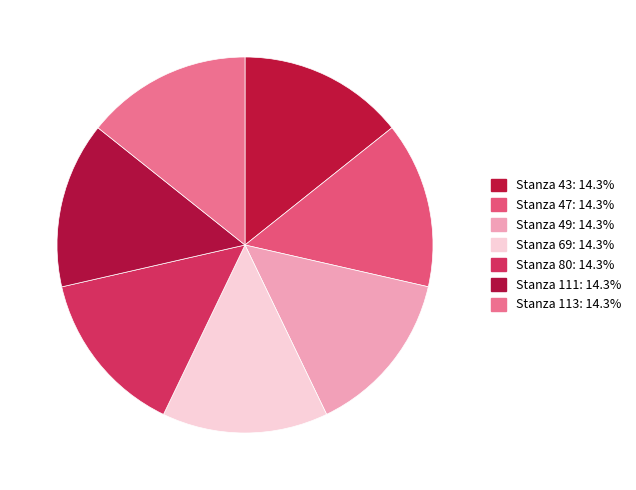

To the nearest percent, what is the average slice percentage?

14%